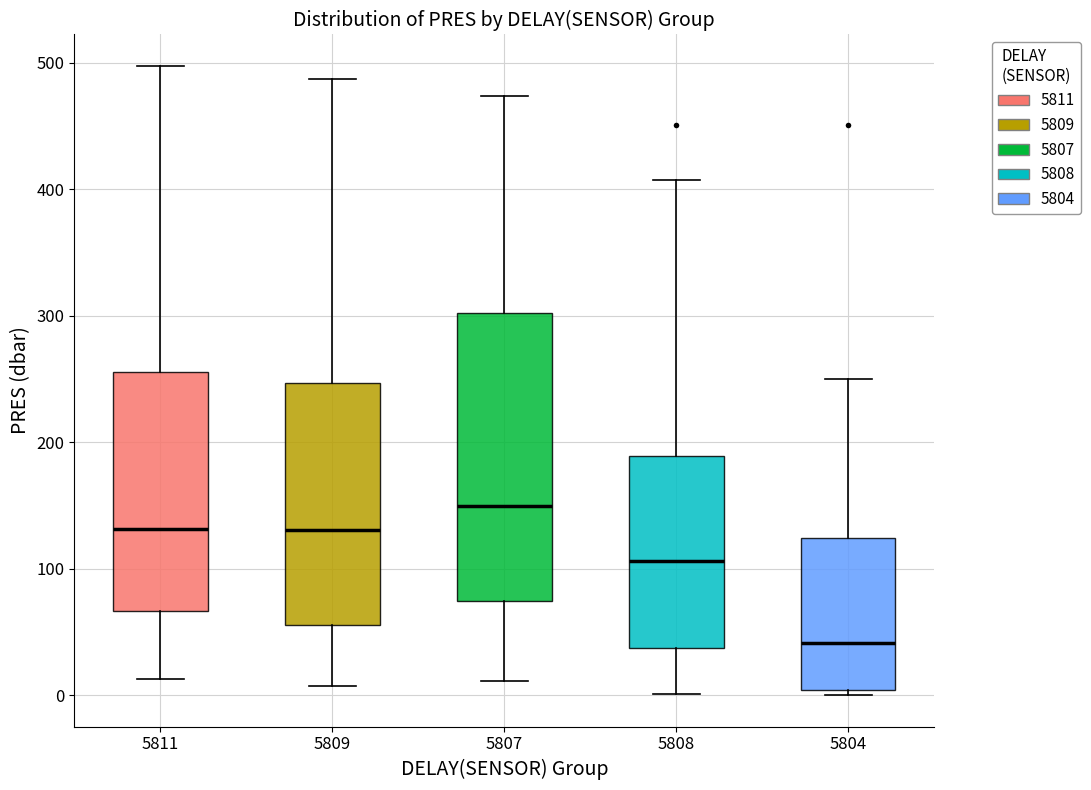

Where is the upper edge of the box at x = 5804 on the y-axis? The values are not printed on the chart, so give them approximately, as read against the axis.

120